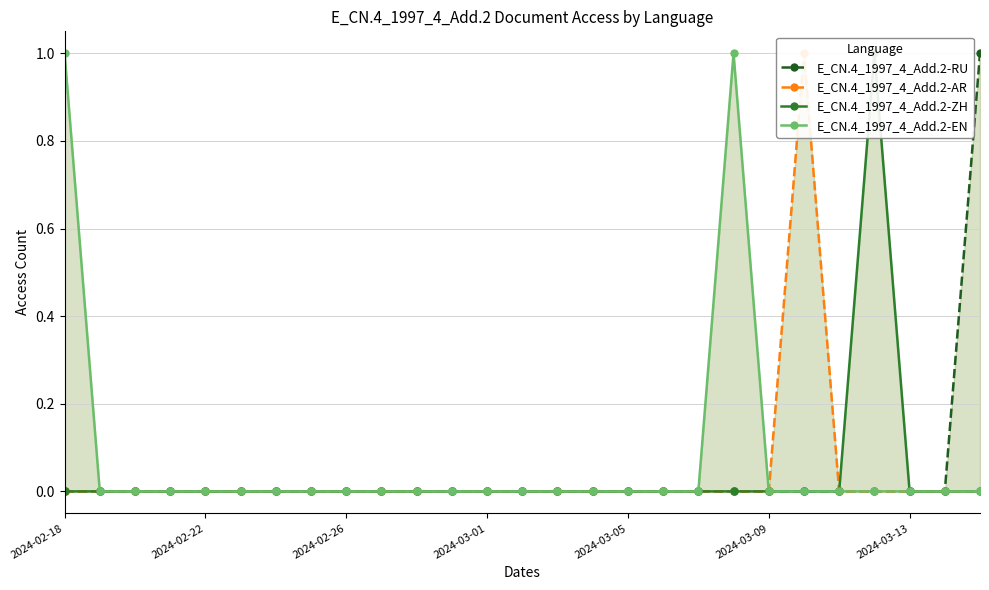

Does the chart display data point markers on the line(s)?

Yes